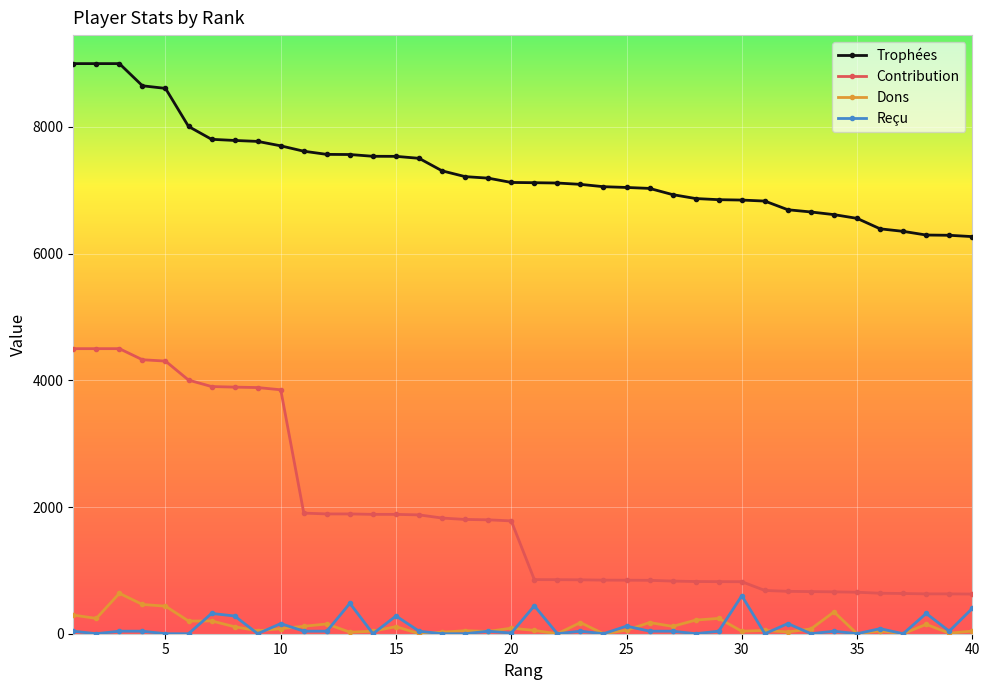

True or false: Contribution and Dons intersect in this chart.

False